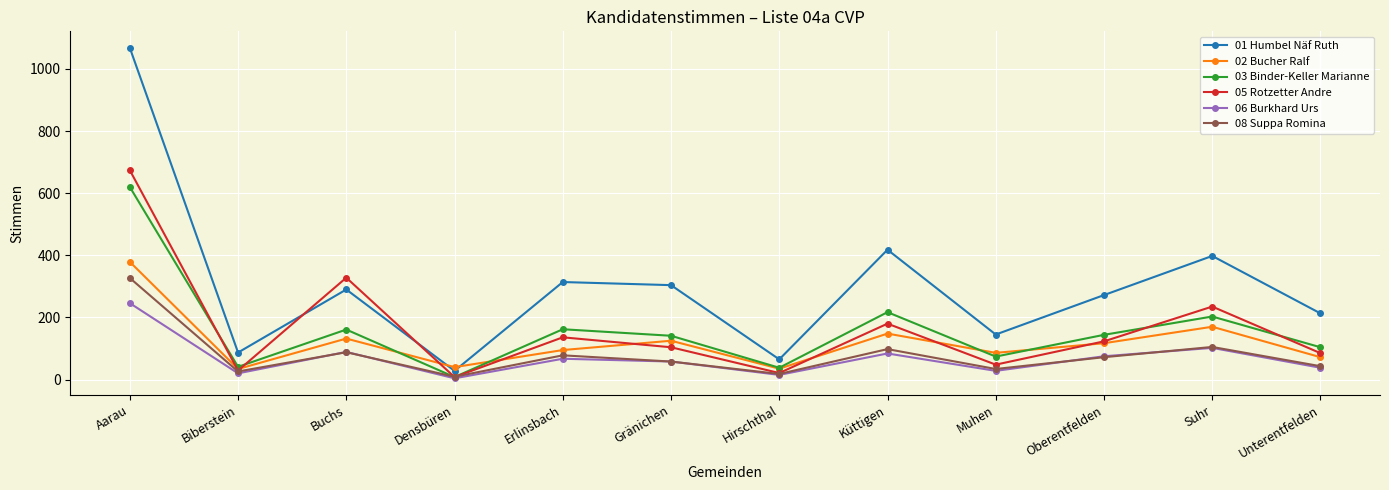

True or false: 03 Binder-Keller Marianne has more than 0 interior local peaks.

True